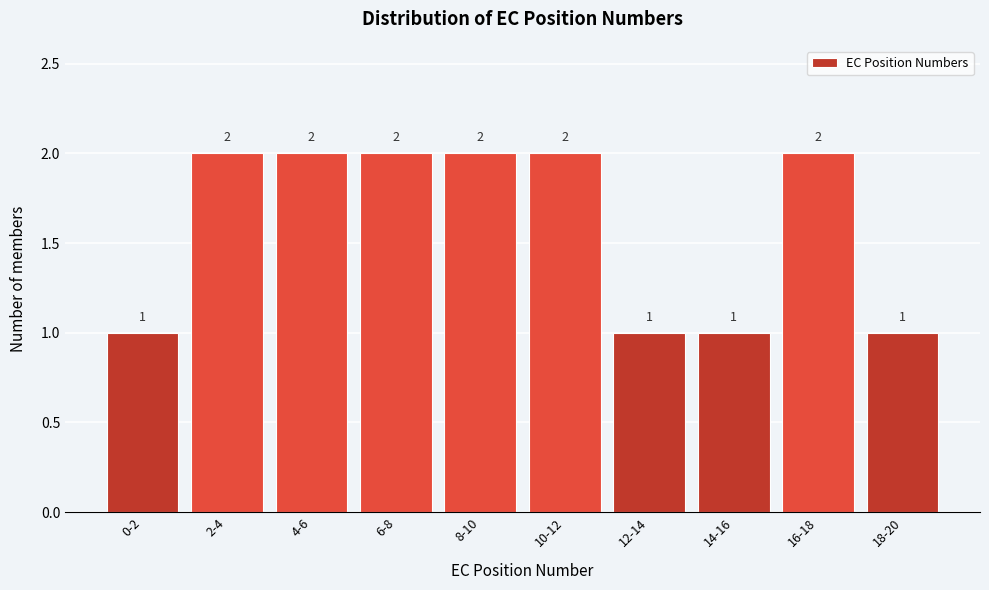

Reading right to left, list all the values displayed in this chart.

18-20=1	16-18=2	14-16=1	12-14=1	10-12=2	8-10=2	6-8=2	4-6=2	2-4=2	0-2=1